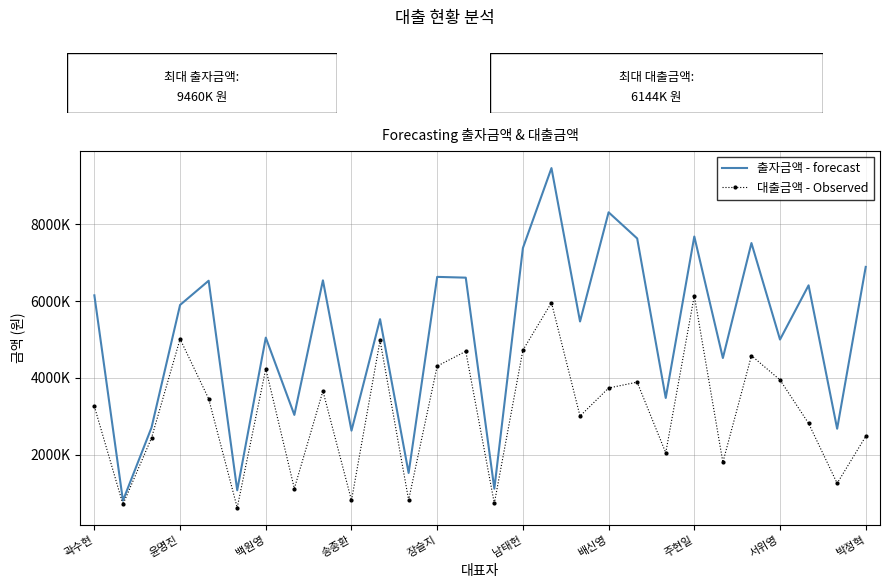

What are all the series names shown in the legend?

출자금액 - forecast, 대출금액 - Observed